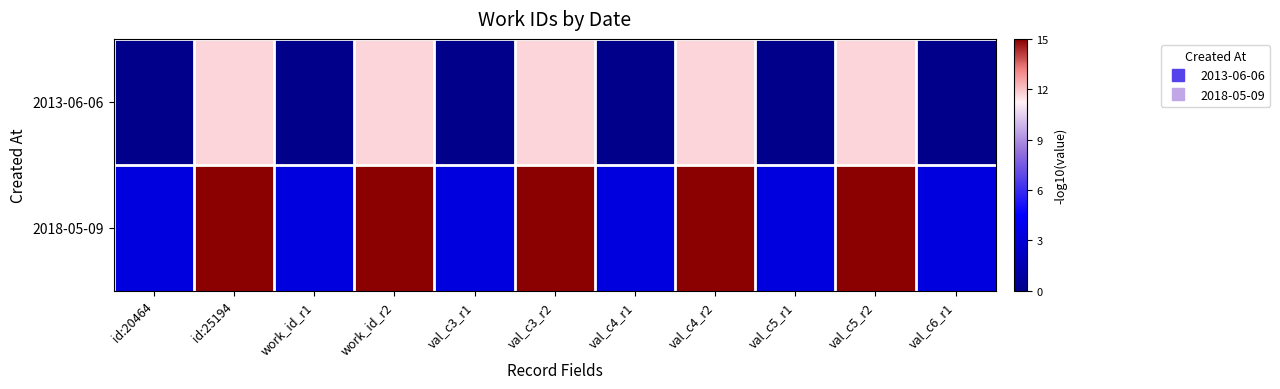

Reading left to right, what are all the values shown in this chart?

2013-06-06: id:20464=0.0	id:25194=11.7	work_id_r1=0.0	work_id_r2=11.7	val_c3_r1=0.0	val_c3_r2=11.7	val_c4_r1=0.0	val_c4_r2=11.7	val_c5_r1=0.0	val_c5_r2=11.7	val_c6_r1=0.0
2018-05-09: id:20464=3.3	id:25194=15.0	work_id_r1=3.3	work_id_r2=15.0	val_c3_r1=3.3	val_c3_r2=15.0	val_c4_r1=3.3	val_c4_r2=15.0	val_c5_r1=3.3	val_c5_r2=15.0	val_c6_r1=3.3